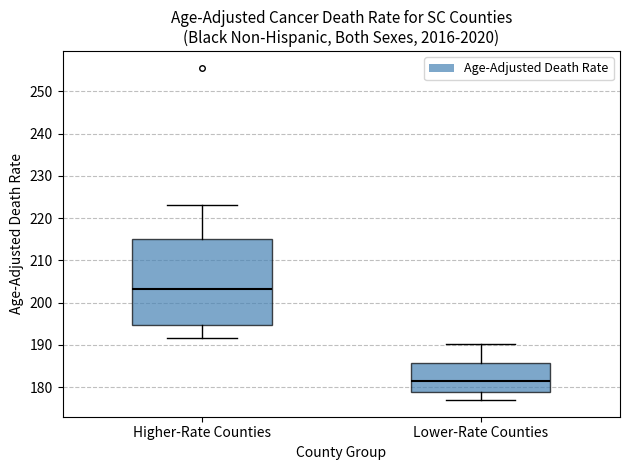

Which box is the tallest, from its lower edge to its upper edge?

Higher-Rate Counties